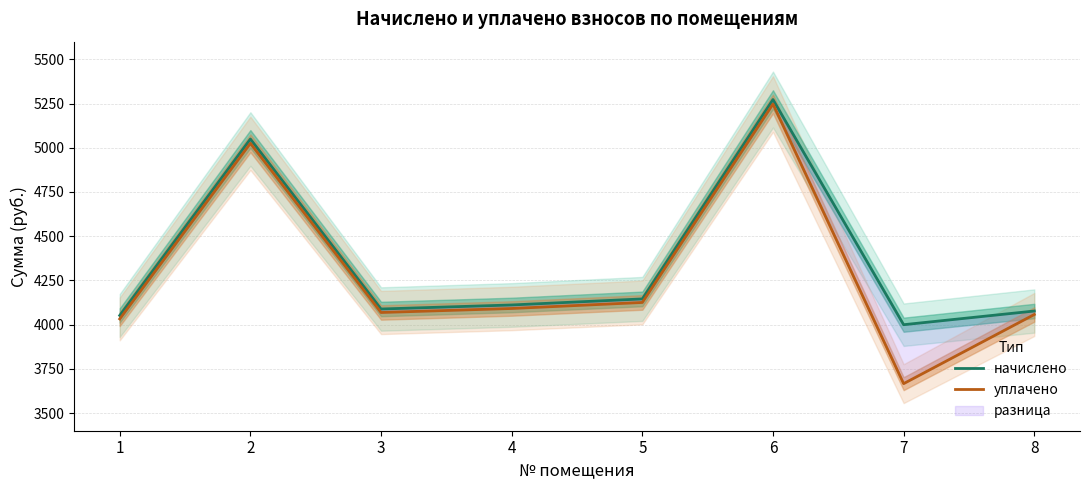

Which series changed the most between 1 and 3?

начислено